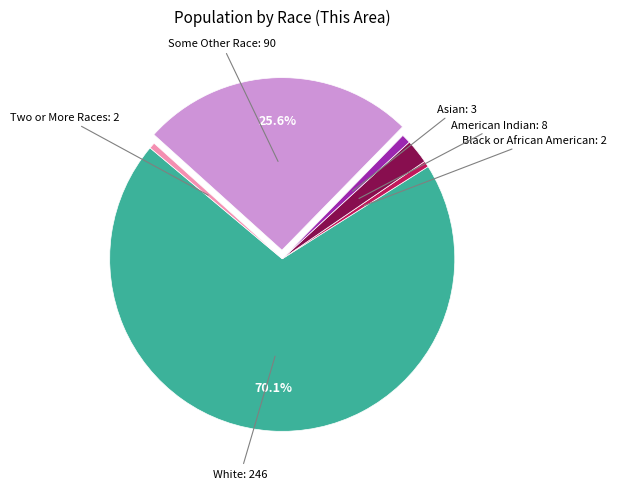

Is there any slice that represents more than half of the pie?

Yes